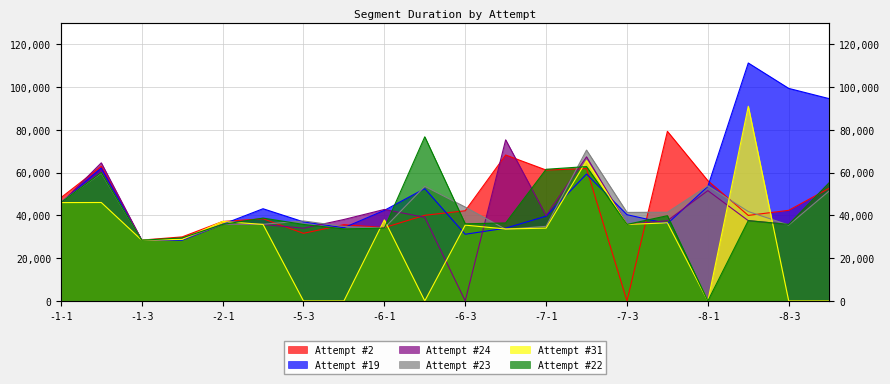

True or false: Attempt #23's Duration (ms) has more than 0 points higher than both neighbors.

True